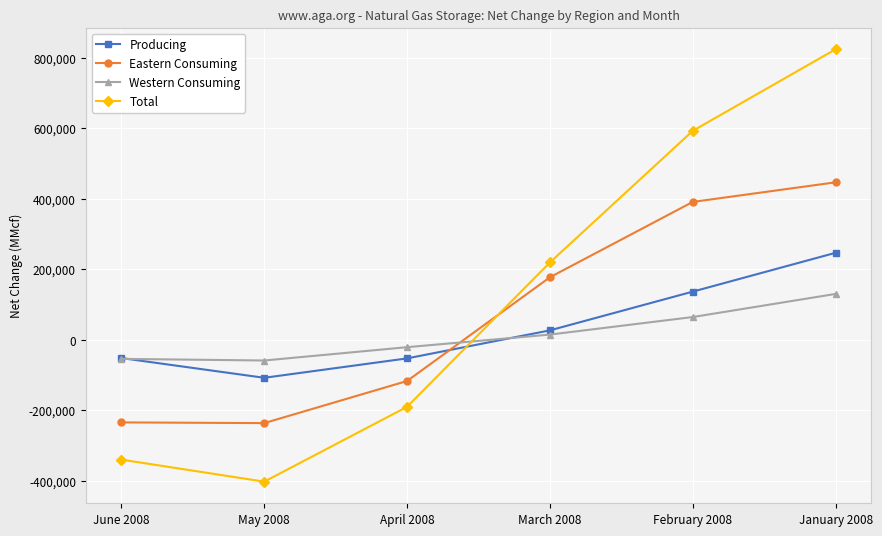

Read the Total value at April 2008, to the nearest 50.

-189800